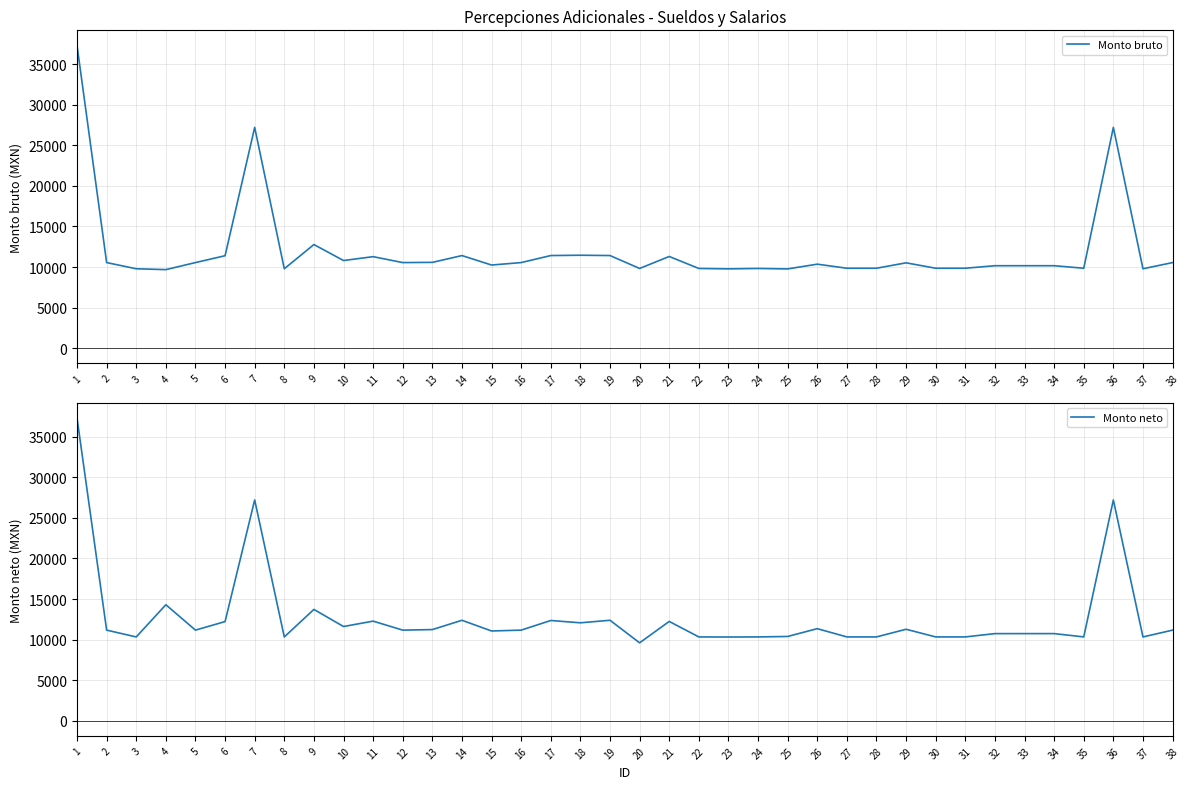

Does the chart have visible grid lines?

Yes